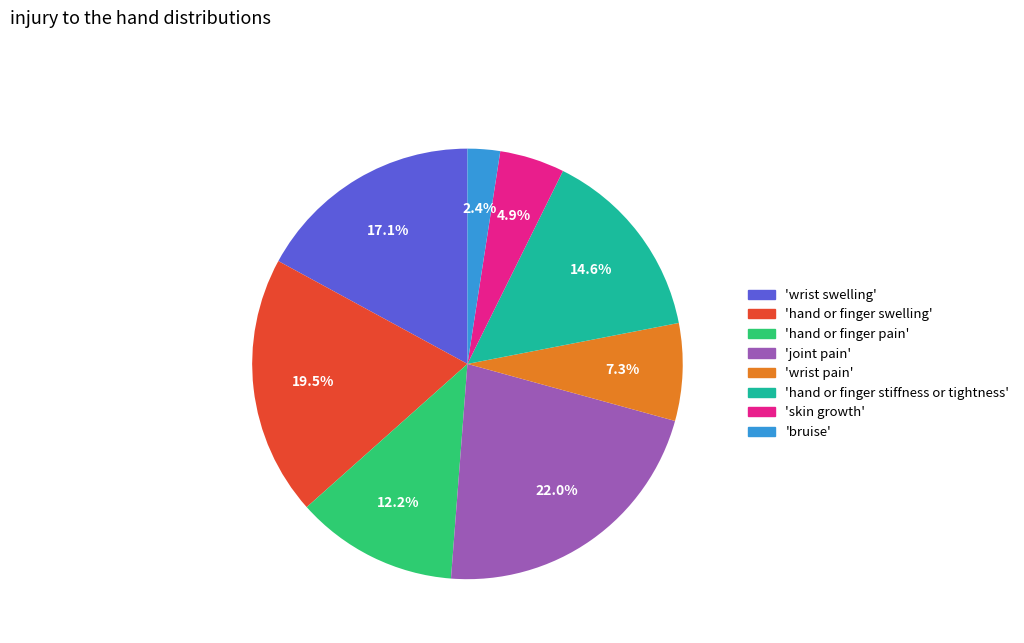

Is there any slice that represents more than half of the pie?

No